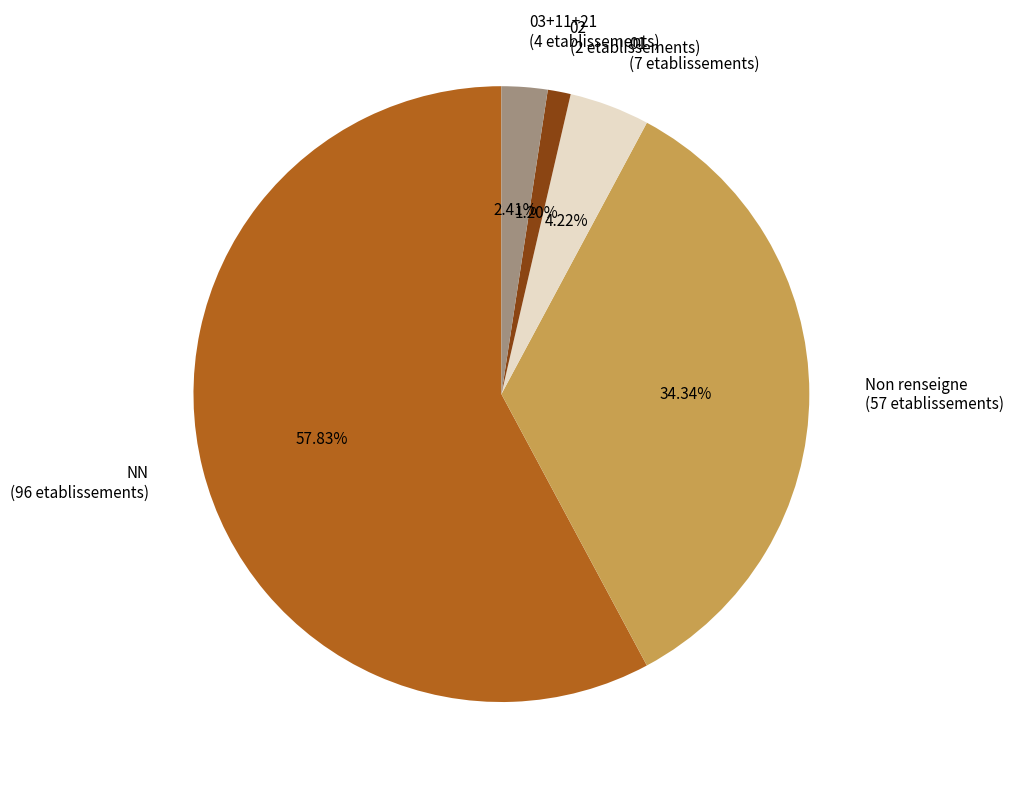

Which slice is the smallest?

02 (2 etablissements)